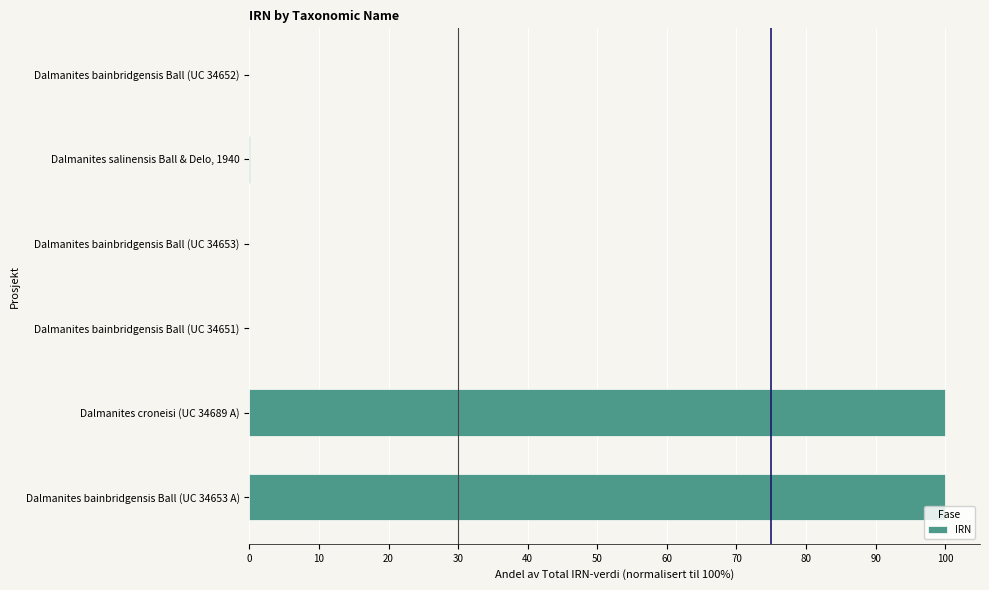

How many distinct data groups are displayed?

1